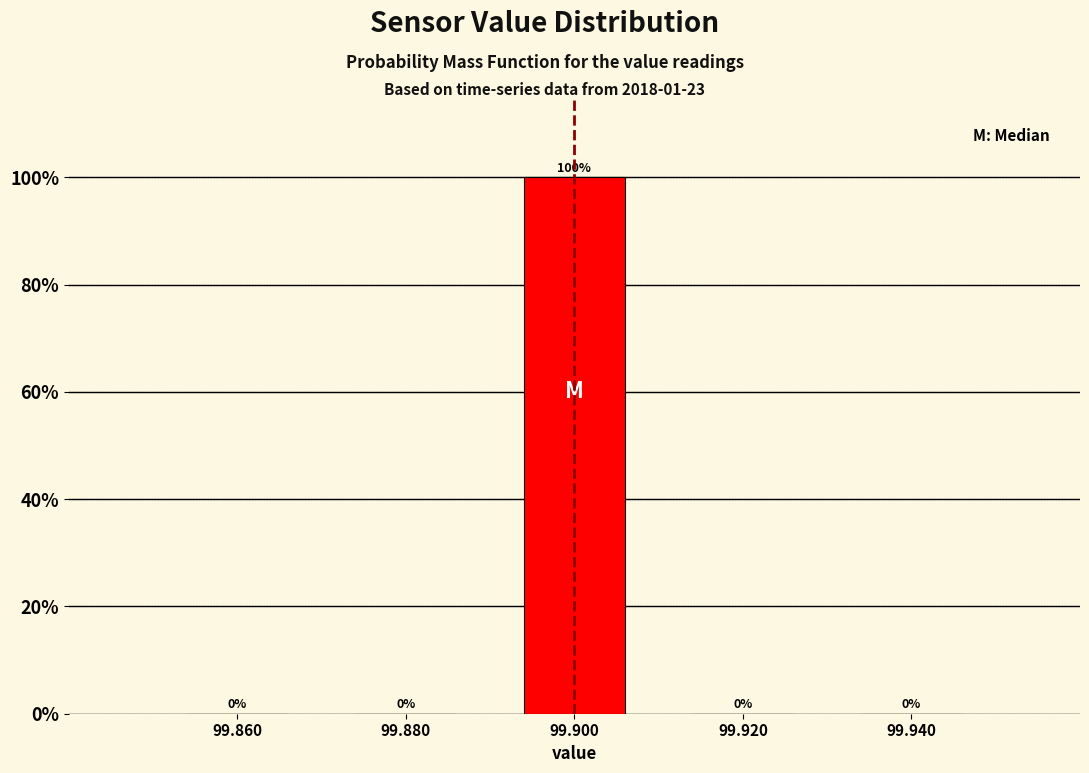

Reading left to right, list every bar in this chart as the range it spans on the x-axis followed by its height.

99.85 to 99.87: 0
99.87 to 99.89: 0
99.89 to 99.91: 100
99.91 to 99.93: 0
99.93 to 99.95: 0